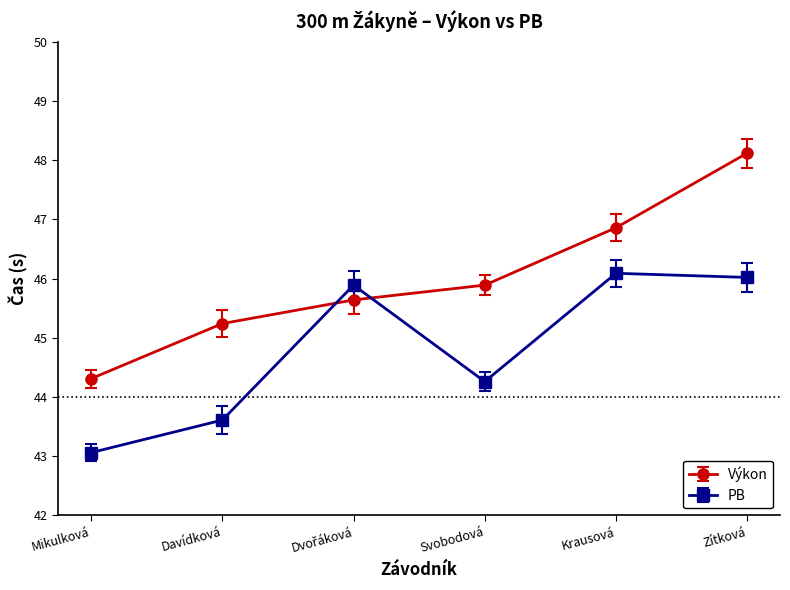

True or false: PB has a value of 14.2 at Krausová.

False